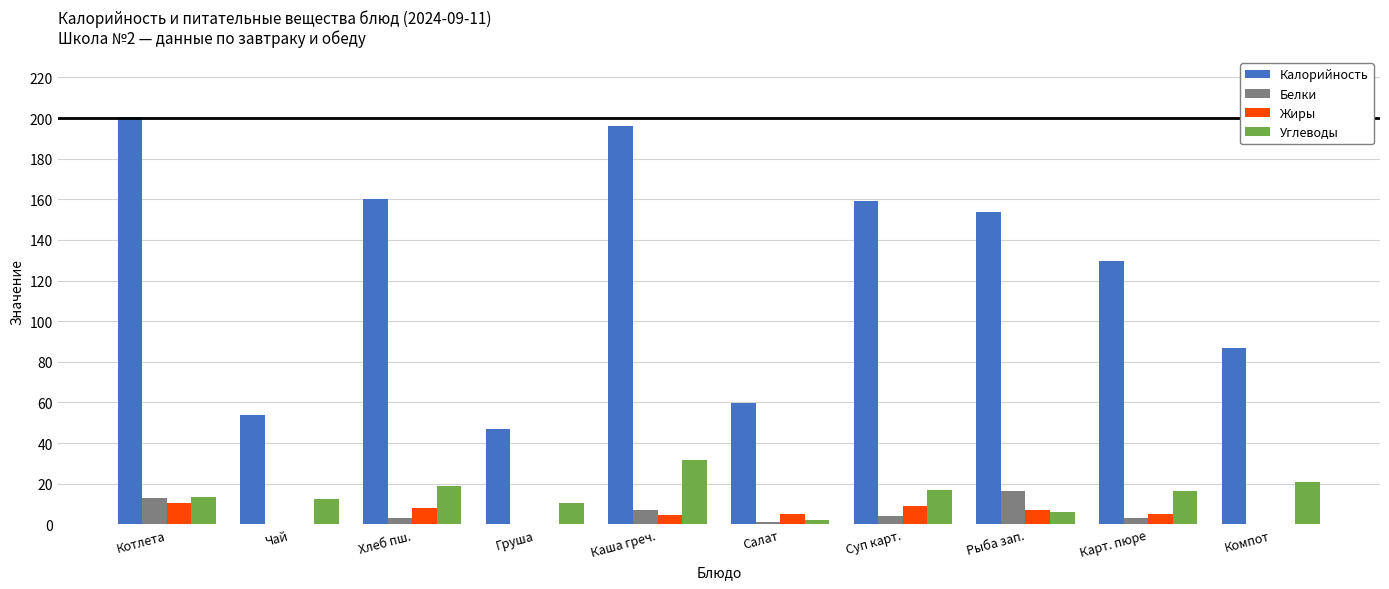

What is the sum of all Калорийность values?

1246.7